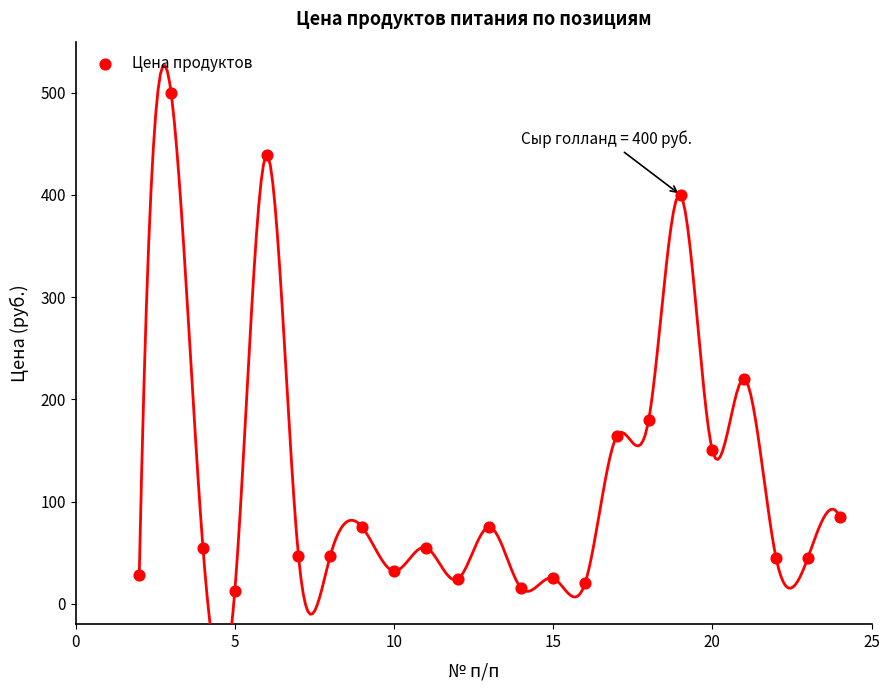

What is the range of Y values (max minus min)?

488.0